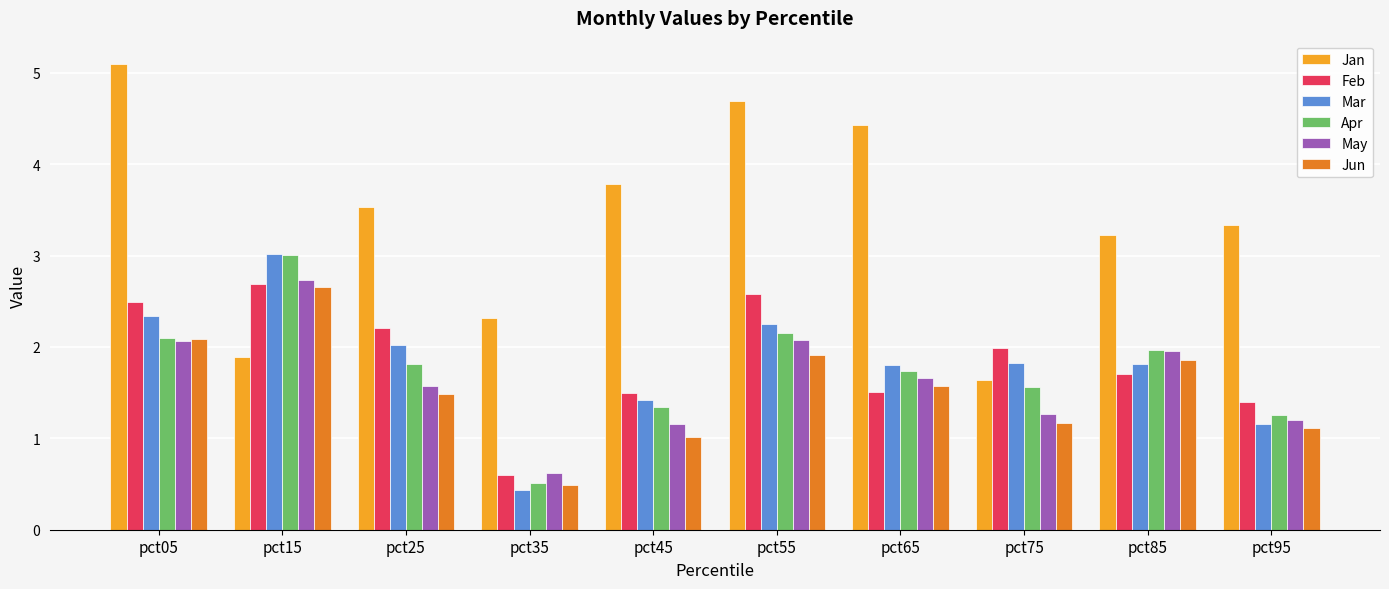

How many bars are there in each group?

6